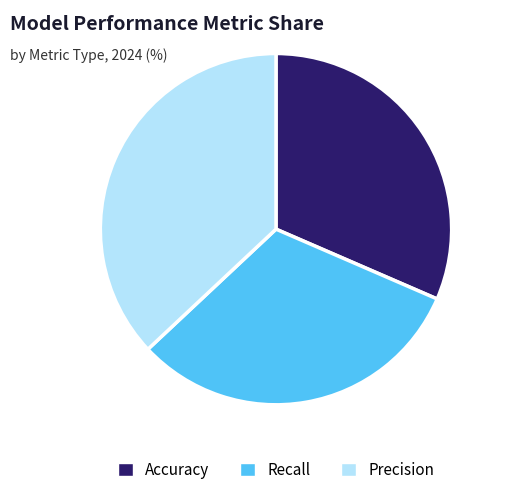

The Accuracy slice represents 43% of the pie. True or false?

False